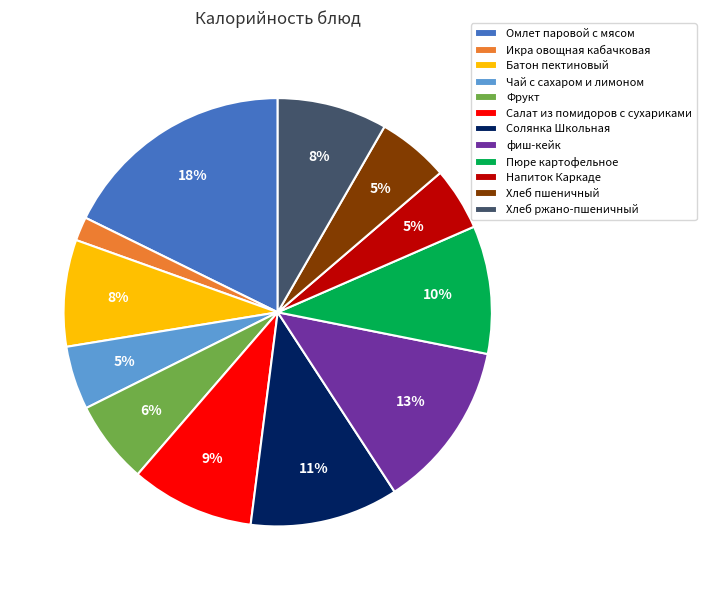

What is the smallest slice in the pie chart?

Икра овощная кабачковая